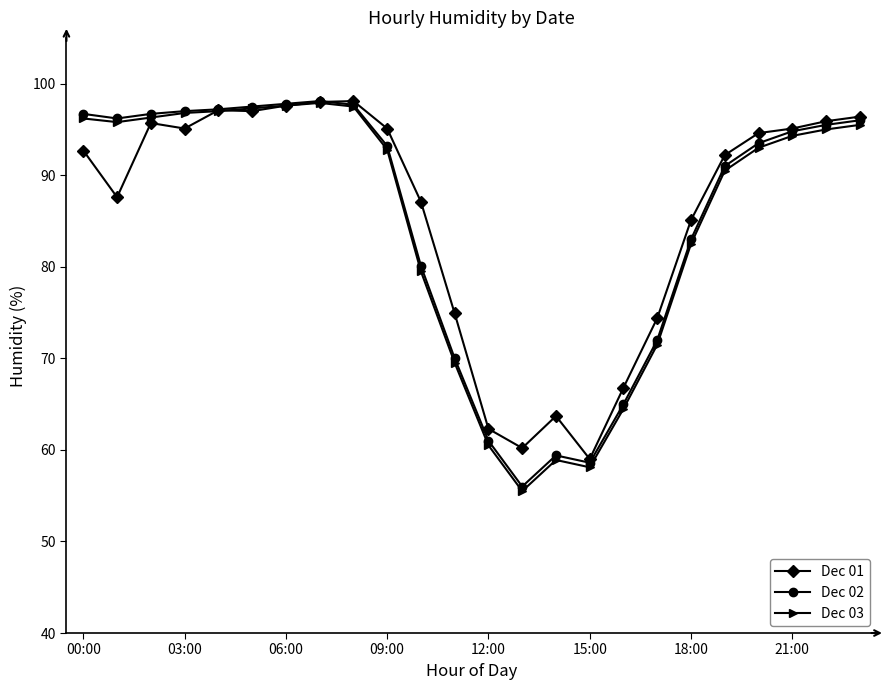

What is the value of the Dec 02 point at the 20th from the left?

91.0